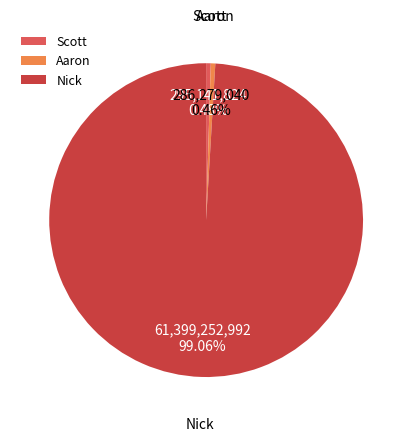

True or false: Scott accounts for 0% of the total.

True